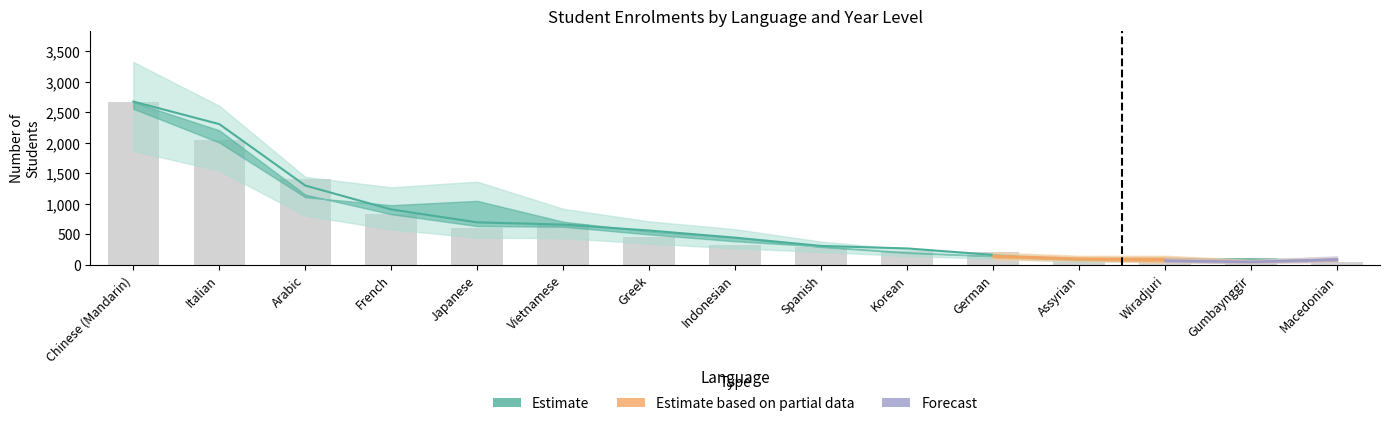

What is the difference between the maximum and minimum values in the year_1 series?

2615